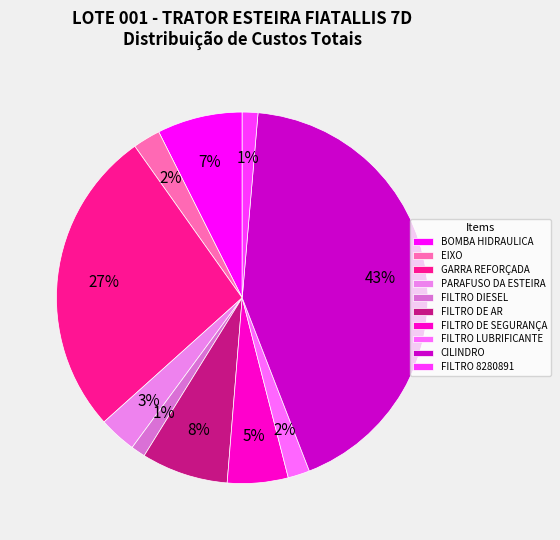

To the nearest percent, what is the difference between the GARRA REFORÇADA and FILTRO LUBRIFICANTE slice percentages?

25%